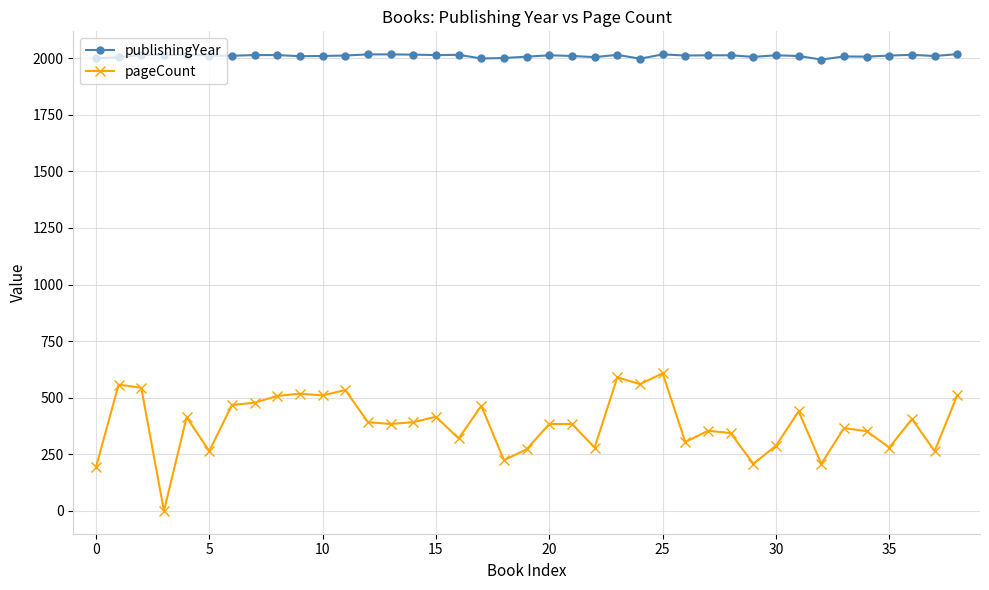

Rank the series by their maximum value, from lowest to highest.

pageCount, publishingYear